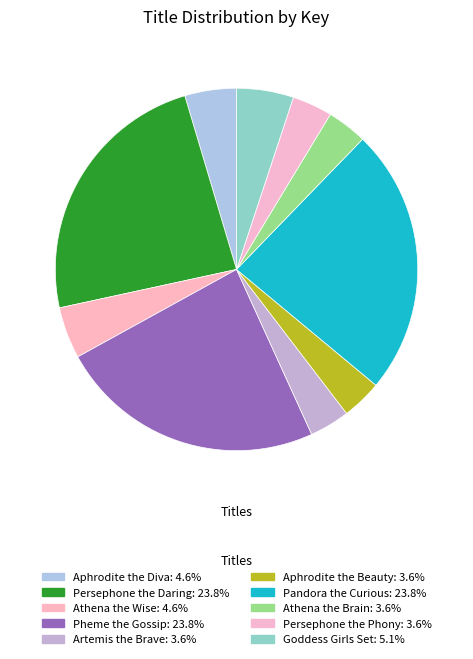

Count the number of slices in the pie.

10